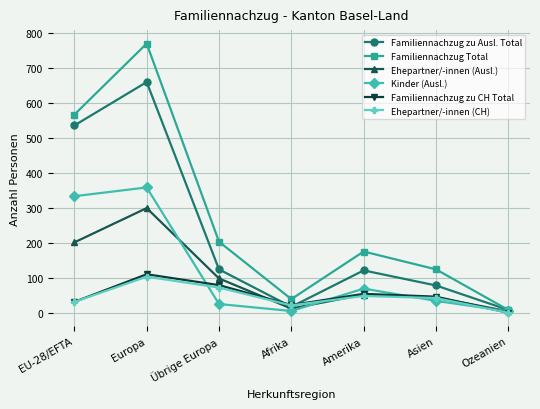

Between which two adjacent categories do Familiennachzug zu CH Total and Familiennachzug zu Ausl. Total first intersect?

Übrige Europa and Afrika